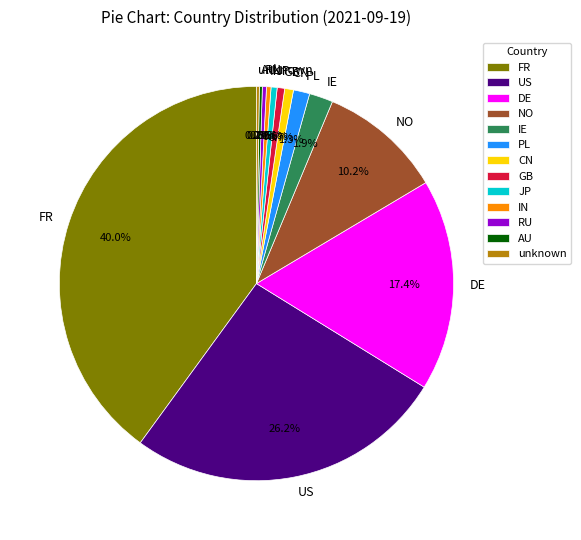

What percentage is the DE slice, to the nearest percent?

17%